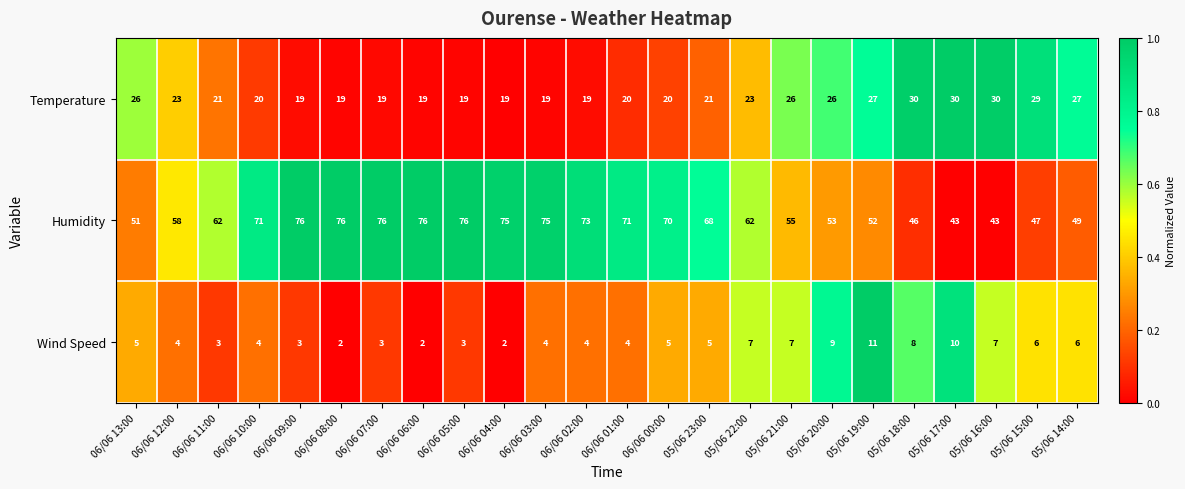

What is the minimum value for Humidity?

43